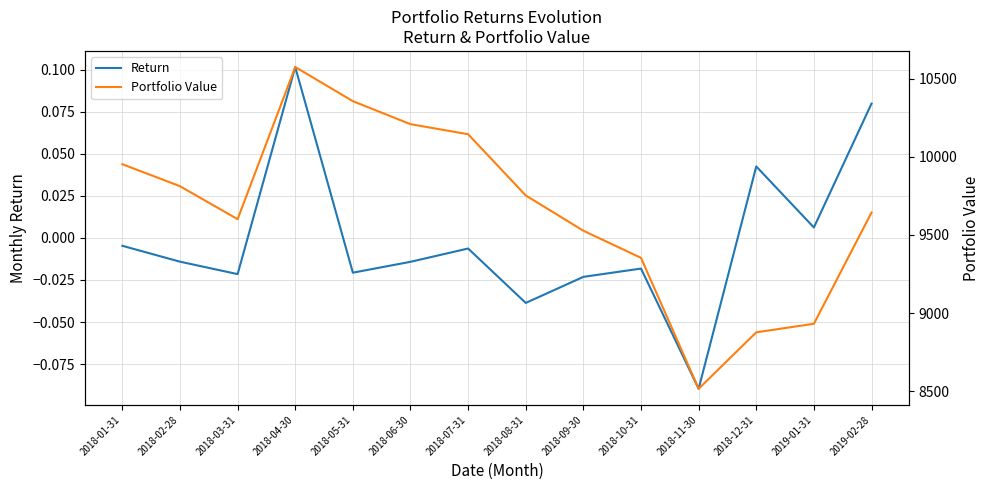

How many categories are shown in the chart?

14